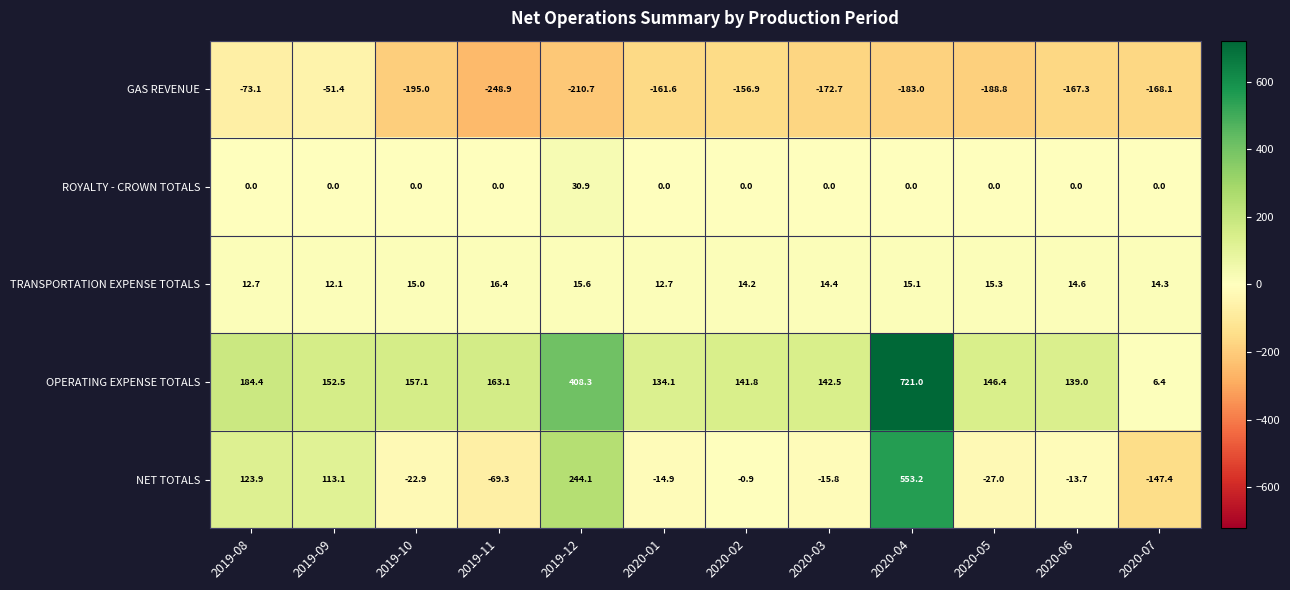

What is the approximate value of NET TOTALS at 2019-08?

123.9